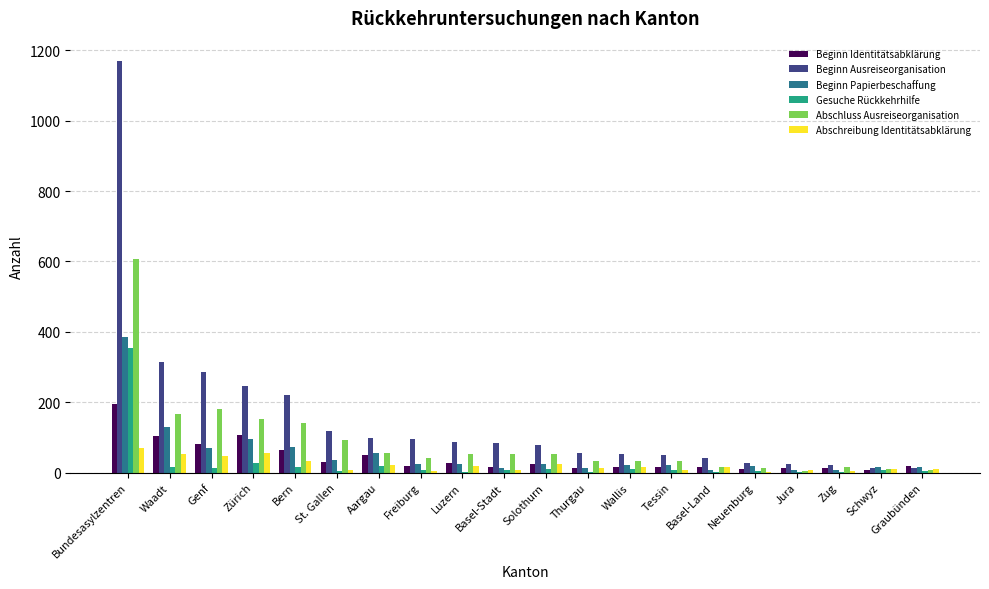

At which category is the sum across all series the highest?

Bundesasylzentren